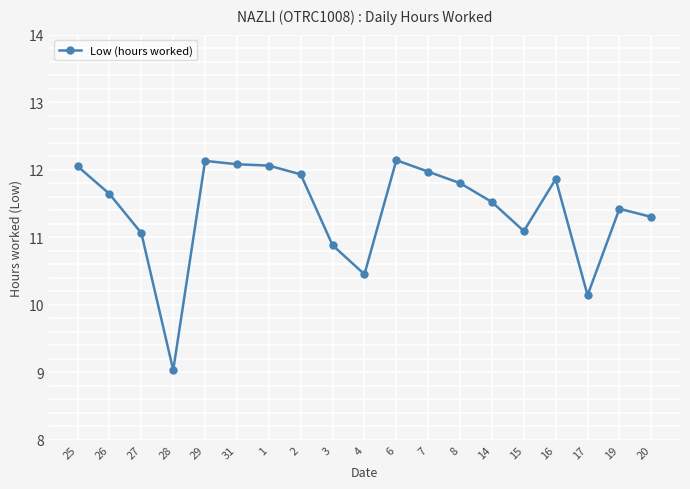

Approximately how many times larger is the value at 3 compared to 8?

0.9